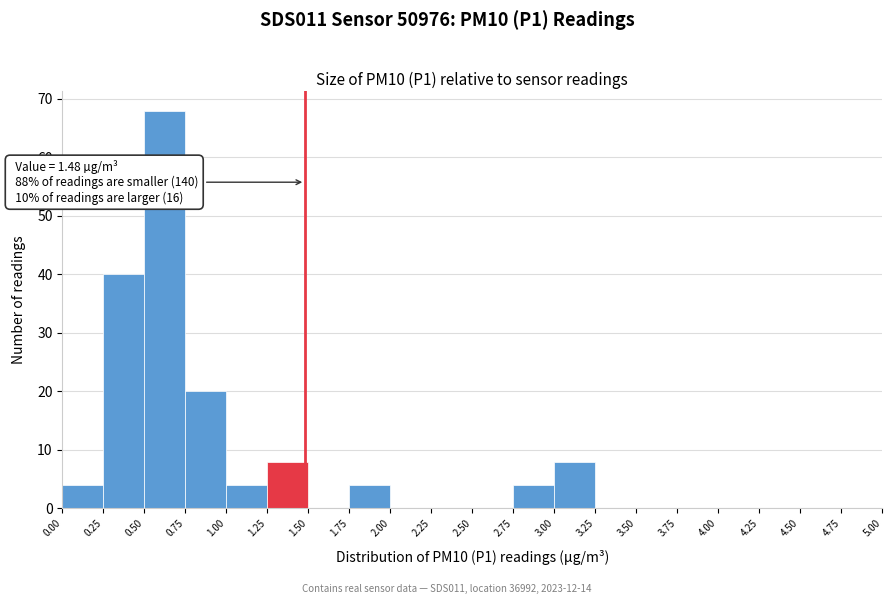

Which range on the x-axis has the tallest bar?

0.50 to 0.75